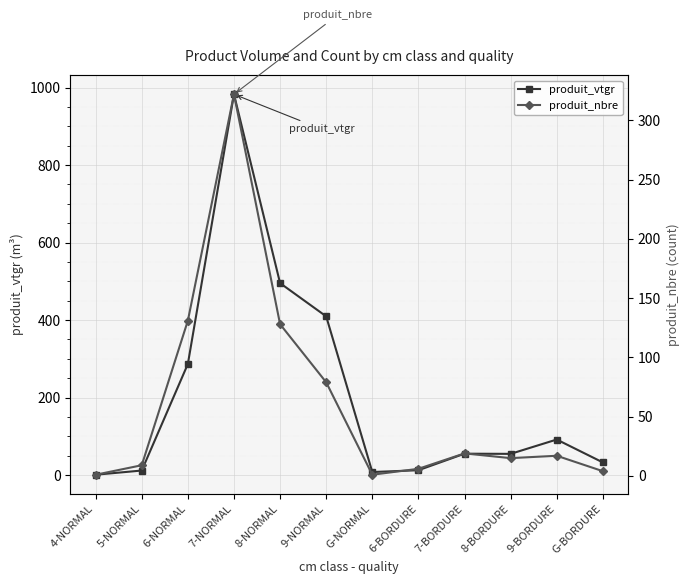

Where is the first local maximum for produit_vtgr?

7-NORMAL